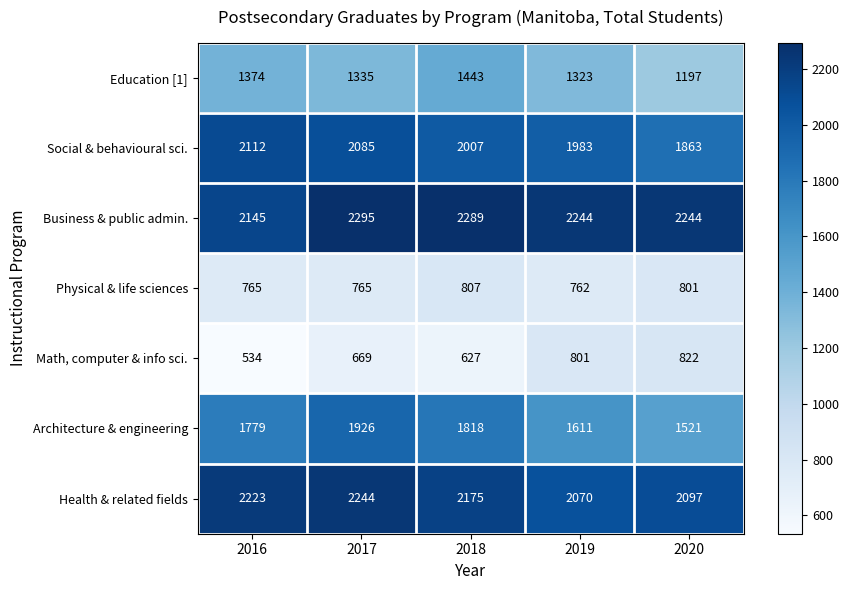

What is the total value across all series at 2017?

11319